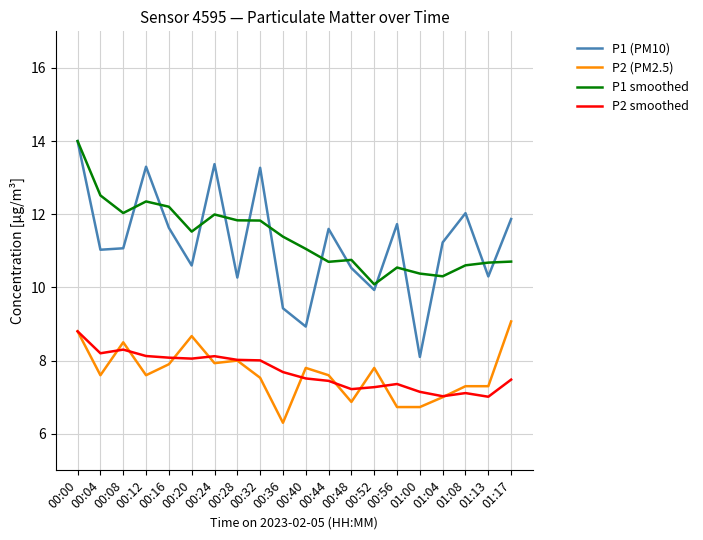

True or false: P1 (PM10) and P2 smoothed cross at least once.

False